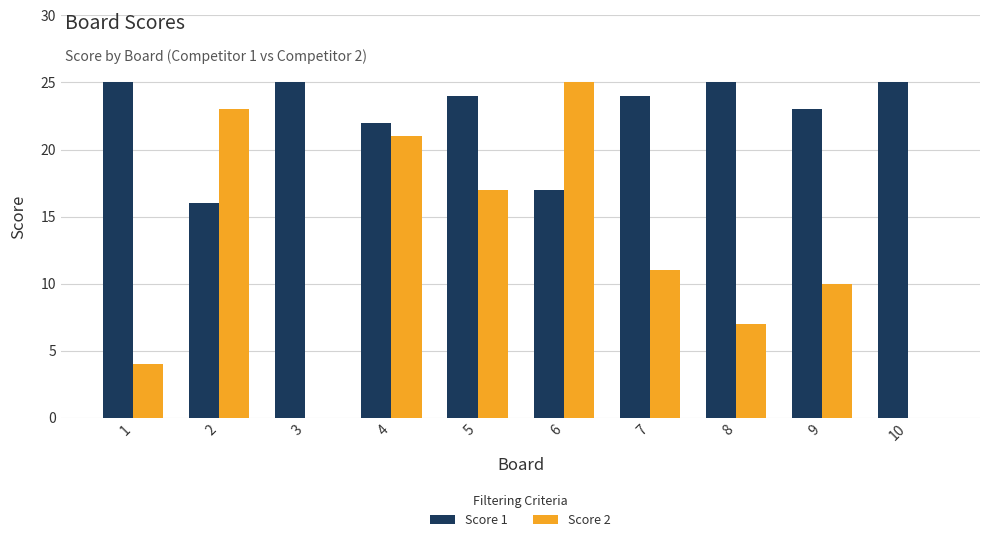

Which series has the largest range (max minus min)?

Score 2